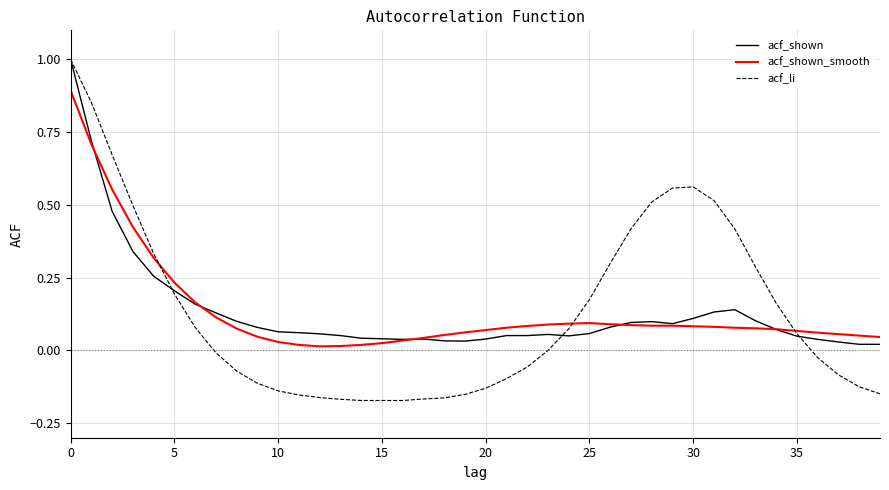

Which series has the largest range (max minus min)?

acf_li